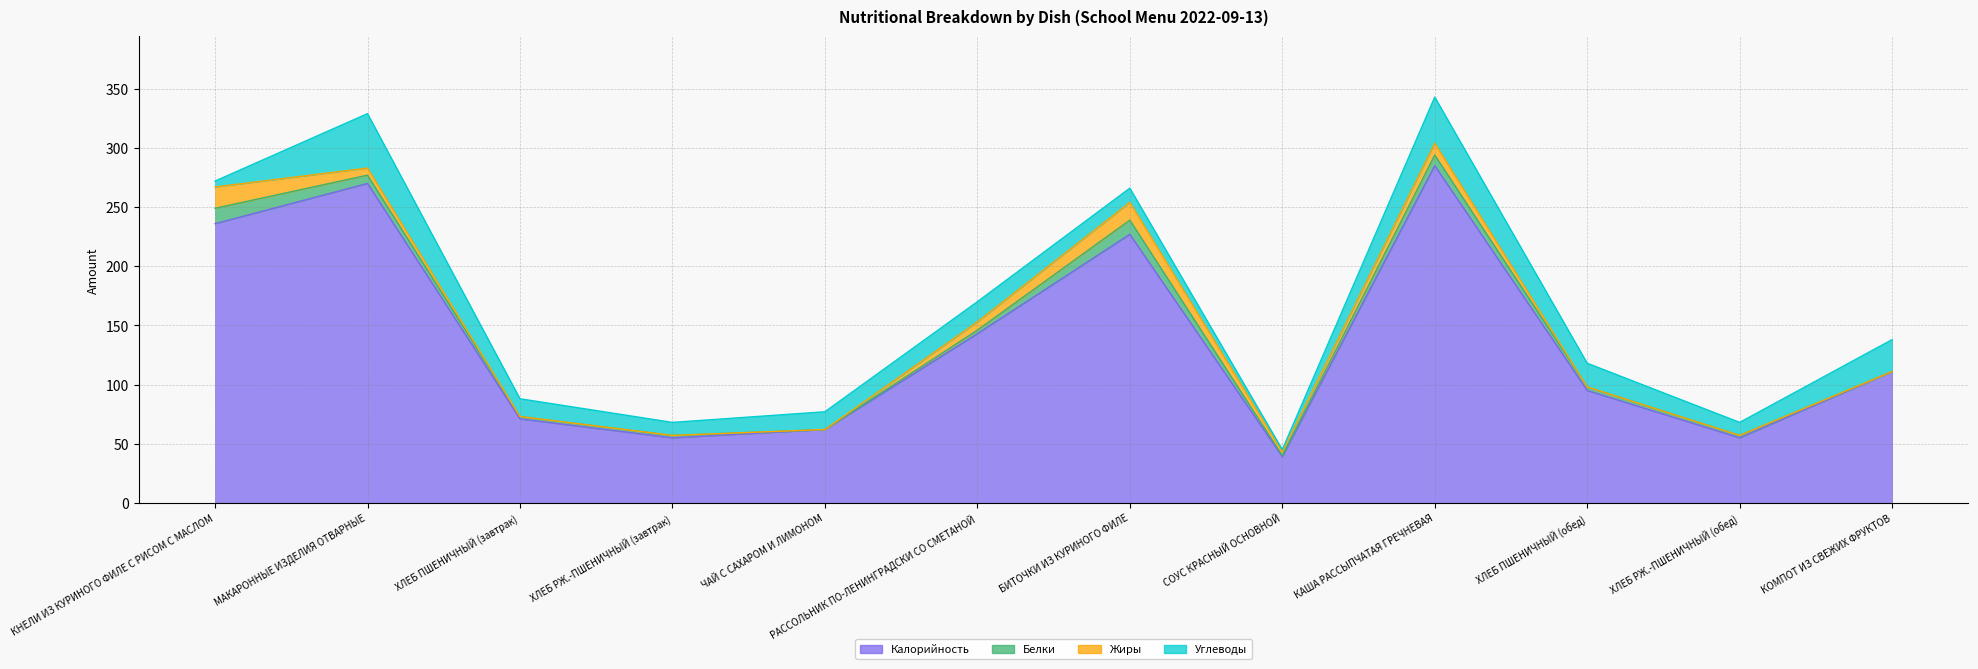

Which series ends up on top after the final intersection of Углеводы and Жиры?

Углеводы